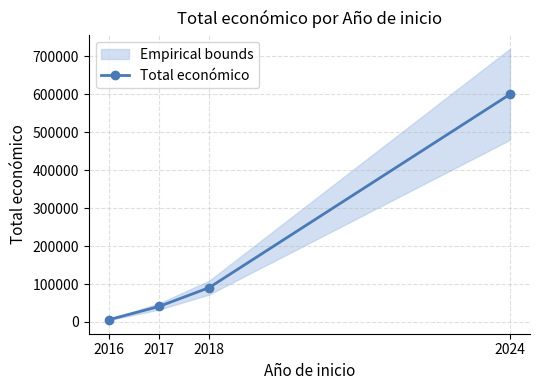

True or false: the data shows 40814 at 2017.

True